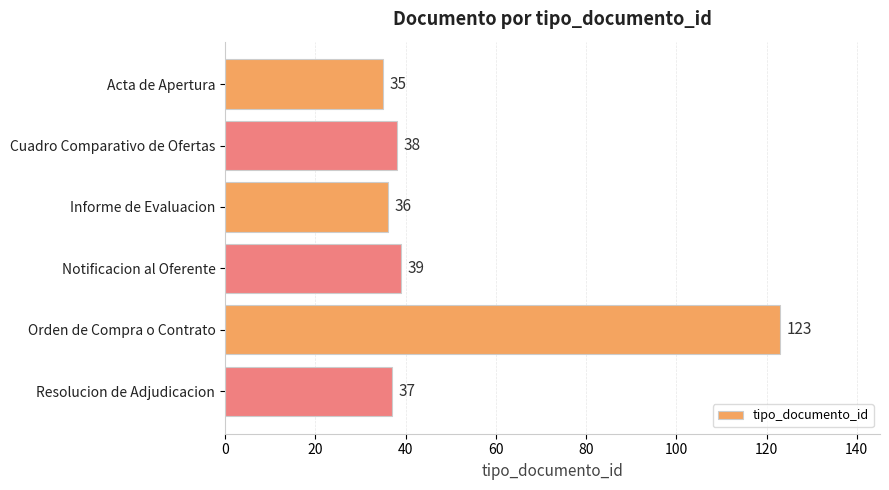

What is the approximate value at Cuadro Comparativo de Ofertas, to the nearest 5?

40